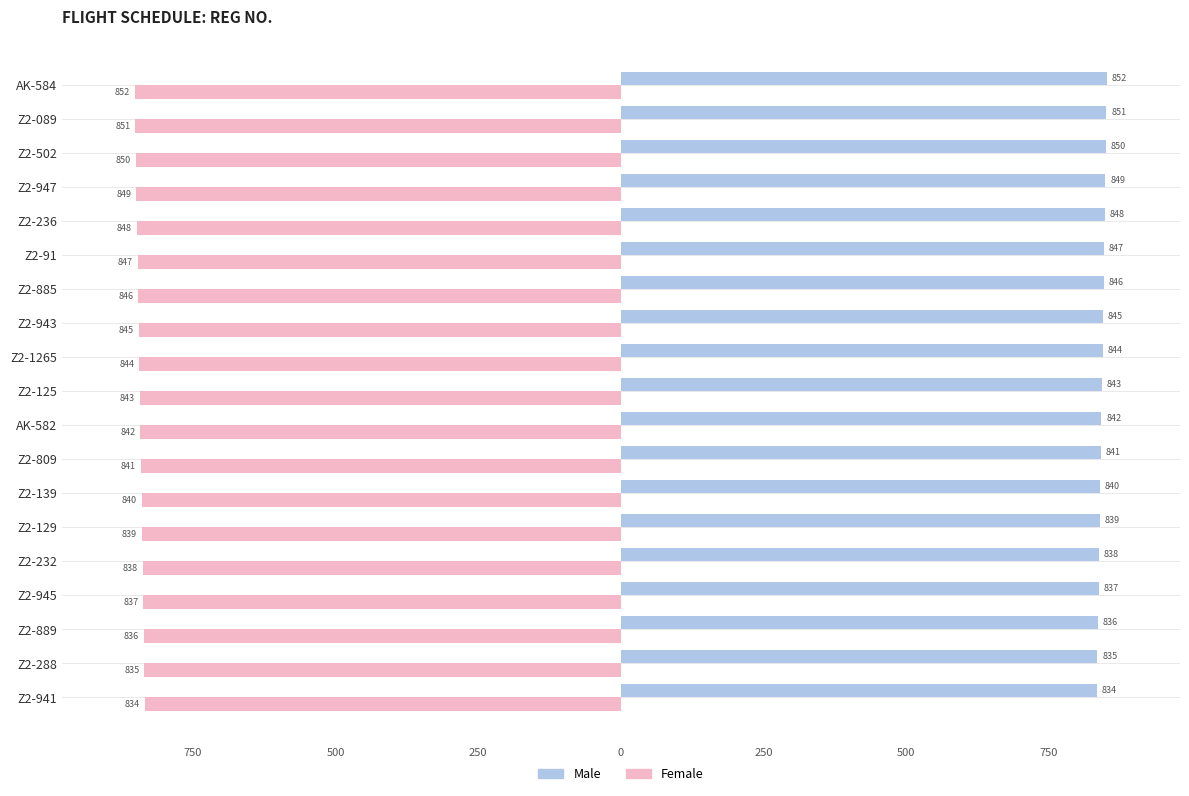

What are all the series names shown in the legend?

Male, Female